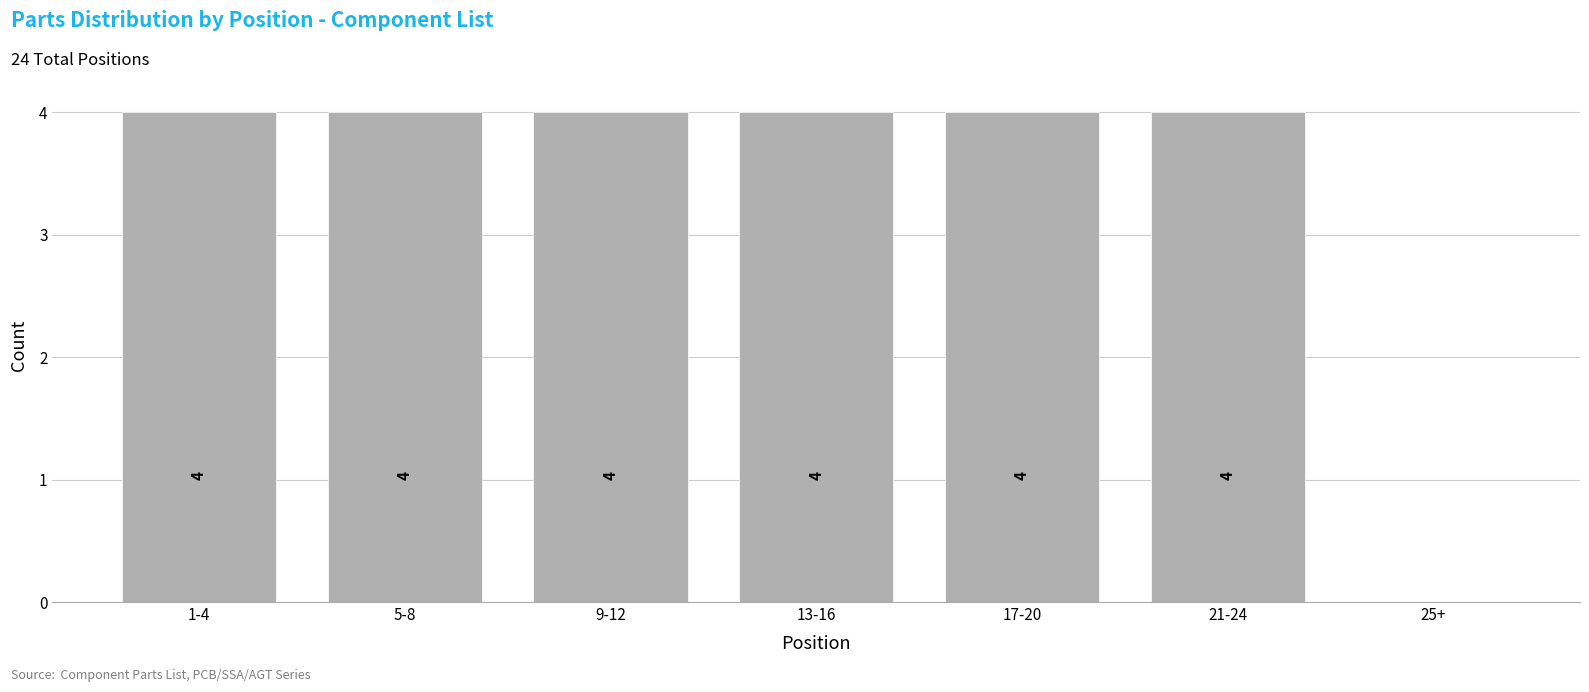

Reading left to right, list all the values displayed in this chart.

1-4=4	5-8=4	9-12=4	13-16=4	17-20=4	21-24=4	25+=0